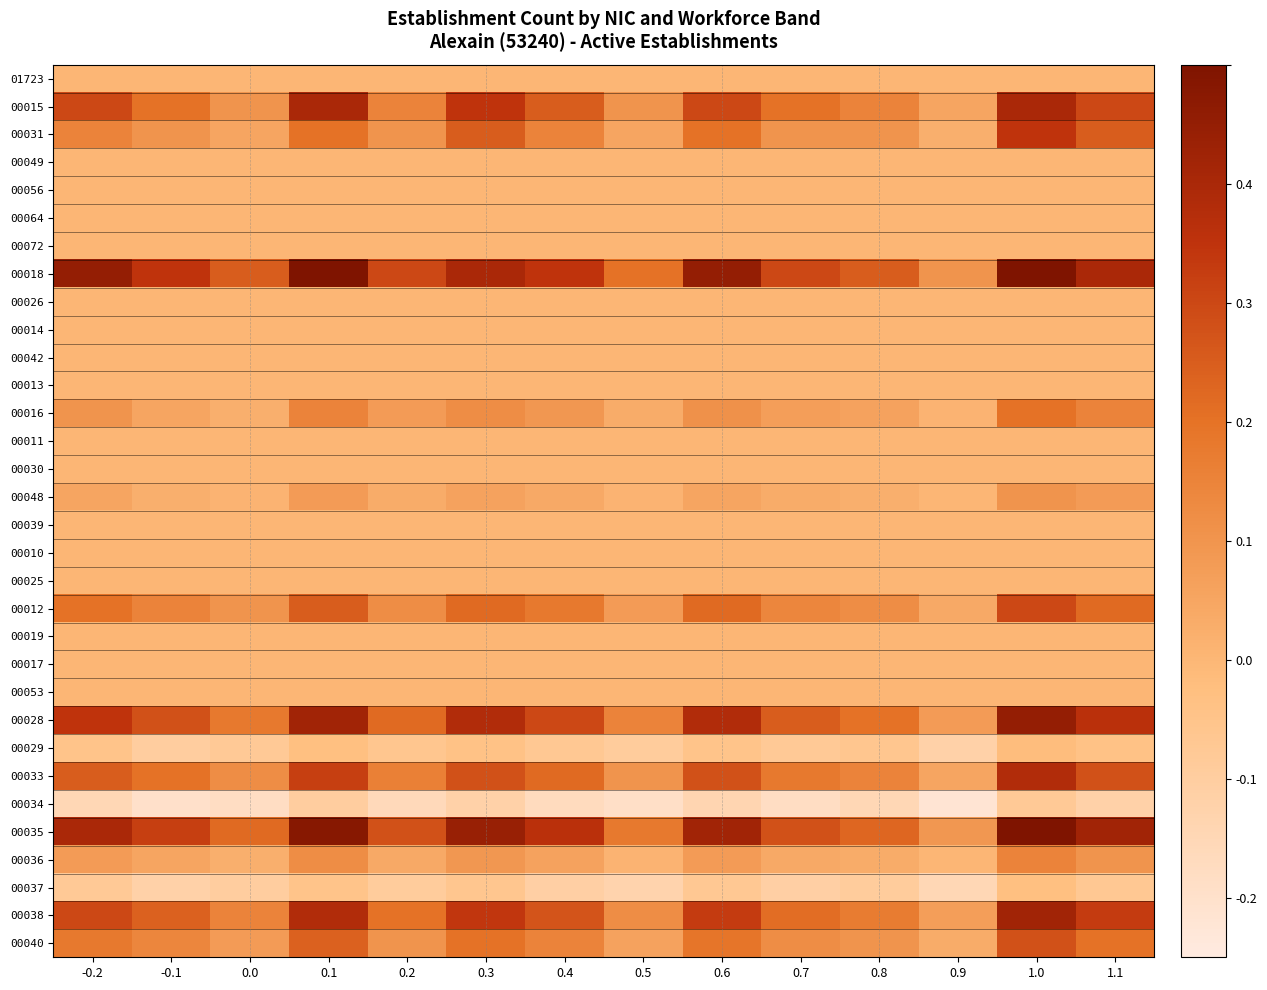

Reading left to right, list all the values displayed in this chart.

01723: -0.2=0.0	-0.1=0.0	0.0=0.0	0.1=0.0	0.2=0.0	0.3=0.0	0.4=0.0	0.5=0.0	0.6=0.0	0.7=0.0	0.8=0.0	0.9=0.0	1.0=0.0	1.1=0.0
00015: -0.2=0.3	-0.1=0.2	0.0=0.1	0.1=0.4	0.2=0.1	0.3=0.3	0.4=0.2	0.5=0.1	0.6=0.3	0.7=0.2	0.8=0.1	0.9=0.1	1.0=0.4	1.1=0.3
00031: -0.2=0.1	-0.1=0.1	0.0=0.1	0.1=0.2	0.2=0.1	0.3=0.2	0.4=0.1	0.5=0.1	0.6=0.2	0.7=0.1	0.8=0.1	0.9=0.0	1.0=0.3	1.1=0.2
00049: -0.2=0.0	-0.1=0.0	0.0=0.0	0.1=0.0	0.2=0.0	0.3=0.0	0.4=0.0	0.5=0.0	0.6=0.0	0.7=0.0	0.8=0.0	0.9=0.0	1.0=0.0	1.1=0.0
00056: -0.2=0.0	-0.1=0.0	0.0=0.0	0.1=0.0	0.2=0.0	0.3=0.0	0.4=0.0	0.5=0.0	0.6=0.0	0.7=0.0	0.8=0.0	0.9=0.0	1.0=0.0	1.1=0.0
00064: -0.2=0.0	-0.1=0.0	0.0=0.0	0.1=0.0	0.2=0.0	0.3=0.0	0.4=0.0	0.5=0.0	0.6=0.0	0.7=0.0	0.8=0.0	0.9=0.0	1.0=0.0	1.1=0.0
00072: -0.2=0.0	-0.1=0.0	0.0=0.0	0.1=0.0	0.2=0.0	0.3=0.0	0.4=0.0	0.5=0.0	0.6=0.0	0.7=0.0	0.8=0.0	0.9=0.0	1.0=0.0	1.1=0.0
00018: -0.2=0.5	-0.1=0.3	0.0=0.2	0.1=0.5	0.2=0.3	0.3=0.4	0.4=0.3	0.5=0.2	0.6=0.5	0.7=0.3	0.8=0.2	0.9=0.1	1.0=0.5	1.1=0.4
00026: -0.2=0.0	-0.1=0.0	0.0=0.0	0.1=0.0	0.2=0.0	0.3=0.0	0.4=0.0	0.5=0.0	0.6=0.0	0.7=0.0	0.8=0.0	0.9=0.0	1.0=0.0	1.1=0.0
00014: -0.2=0.0	-0.1=0.0	0.0=0.0	0.1=0.0	0.2=0.0	0.3=0.0	0.4=0.0	0.5=0.0	0.6=0.0	0.7=0.0	0.8=0.0	0.9=0.0	1.0=0.0	1.1=0.0
00042: -0.2=0.0	-0.1=0.0	0.0=0.0	0.1=0.0	0.2=0.0	0.3=0.0	0.4=0.0	0.5=0.0	0.6=0.0	0.7=0.0	0.8=0.0	0.9=0.0	1.0=0.0	1.1=0.0
00013: -0.2=0.0	-0.1=0.0	0.0=0.0	0.1=0.0	0.2=0.0	0.3=0.0	0.4=0.0	0.5=0.0	0.6=0.0	0.7=0.0	0.8=0.0	0.9=0.0	1.0=0.0	1.1=0.0
00016: -0.2=0.1	-0.1=0.1	0.0=0.0	0.1=0.1	0.2=0.1	0.3=0.1	0.4=0.1	0.5=0.0	0.6=0.1	0.7=0.1	0.8=0.1	0.9=0.0	1.0=0.2	1.1=0.1
00011: -0.2=0.0	-0.1=0.0	0.0=0.0	0.1=0.0	0.2=0.0	0.3=0.0	0.4=0.0	0.5=0.0	0.6=0.0	0.7=0.0	0.8=0.0	0.9=0.0	1.0=0.0	1.1=0.0
00030: -0.2=0.0	-0.1=0.0	0.0=0.0	0.1=0.0	0.2=0.0	0.3=0.0	0.4=0.0	0.5=0.0	0.6=0.0	0.7=0.0	0.8=0.0	0.9=0.0	1.0=0.0	1.1=0.0
00048: -0.2=0.1	-0.1=0.0	0.0=0.0	0.1=0.1	0.2=0.0	0.3=0.1	0.4=0.0	0.5=0.0	0.6=0.1	0.7=0.0	0.8=0.0	0.9=0.0	1.0=0.1	1.1=0.1
00039: -0.2=0.0	-0.1=0.0	0.0=0.0	0.1=0.0	0.2=0.0	0.3=0.0	0.4=0.0	0.5=0.0	0.6=0.0	0.7=0.0	0.8=0.0	0.9=0.0	1.0=0.0	1.1=0.0
00010: -0.2=0.0	-0.1=0.0	0.0=0.0	0.1=0.0	0.2=0.0	0.3=0.0	0.4=0.0	0.5=0.0	0.6=0.0	0.7=0.0	0.8=0.0	0.9=0.0	1.0=0.0	1.1=0.0
00025: -0.2=0.0	-0.1=0.0	0.0=0.0	0.1=0.0	0.2=0.0	0.3=0.0	0.4=0.0	0.5=0.0	0.6=0.0	0.7=0.0	0.8=0.0	0.9=0.0	1.0=0.0	1.1=0.0
00012: -0.2=0.2	-0.1=0.1	0.0=0.1	0.1=0.2	0.2=0.1	0.3=0.2	0.4=0.2	0.5=0.1	0.6=0.2	0.7=0.1	0.8=0.1	0.9=0.0	1.0=0.3	1.1=0.2
00019: -0.2=0.0	-0.1=0.0	0.0=0.0	0.1=0.0	0.2=0.0	0.3=0.0	0.4=0.0	0.5=0.0	0.6=0.0	0.7=0.0	0.8=0.0	0.9=0.0	1.0=0.0	1.1=0.0
00017: -0.2=0.0	-0.1=0.0	0.0=0.0	0.1=0.0	0.2=0.0	0.3=0.0	0.4=0.0	0.5=0.0	0.6=0.0	0.7=0.0	0.8=0.0	0.9=0.0	1.0=0.0	1.1=0.0
00053: -0.2=0.0	-0.1=0.0	0.0=0.0	0.1=0.0	0.2=0.0	0.3=0.0	0.4=0.0	0.5=0.0	0.6=0.0	0.7=0.0	0.8=0.0	0.9=0.0	1.0=0.0	1.1=0.0
00028: -0.2=0.3	-0.1=0.3	0.0=0.2	0.1=0.4	0.2=0.2	0.3=0.4	0.4=0.3	0.5=0.1	0.6=0.4	0.7=0.2	0.8=0.2	0.9=0.1	1.0=0.5	1.1=0.4
00029: -0.2=-0.1	-0.1=-0.1	0.0=-0.1	0.1=-0.0	0.2=-0.1	0.3=-0.0	0.4=-0.1	0.5=-0.1	0.6=-0.1	0.7=-0.1	0.8=-0.1	0.9=-0.1	1.0=-0.0	1.1=-0.0
00033: -0.2=0.2	-0.1=0.2	0.0=0.1	0.1=0.3	0.2=0.2	0.3=0.3	0.4=0.2	0.5=0.1	0.6=0.3	0.7=0.2	0.8=0.1	0.9=0.1	1.0=0.4	1.1=0.3
00034: -0.2=-0.1	-0.1=-0.2	0.0=-0.2	0.1=-0.1	0.2=-0.2	0.3=-0.1	0.4=-0.2	0.5=-0.2	0.6=-0.1	0.7=-0.2	0.8=-0.1	0.9=-0.2	1.0=-0.1	1.1=-0.1
00035: -0.2=0.4	-0.1=0.3	0.0=0.2	0.1=0.5	0.2=0.3	0.3=0.4	0.4=0.4	0.5=0.2	0.6=0.4	0.7=0.3	0.8=0.2	0.9=0.1	1.0=0.5	1.1=0.4
00036: -0.2=0.1	-0.1=0.1	0.0=0.0	0.1=0.1	0.2=0.0	0.3=0.1	0.4=0.1	0.5=0.0	0.6=0.1	0.7=0.0	0.8=0.0	0.9=0.0	1.0=0.1	1.1=0.1
00037: -0.2=-0.1	-0.1=-0.1	0.0=-0.1	0.1=-0.1	0.2=-0.1	0.3=-0.1	0.4=-0.1	0.5=-0.1	0.6=-0.1	0.7=-0.1	0.8=-0.1	0.9=-0.1	1.0=-0.0	1.1=-0.1
00038: -0.2=0.3	-0.1=0.2	0.0=0.1	0.1=0.4	0.2=0.2	0.3=0.3	0.4=0.3	0.5=0.1	0.6=0.3	0.7=0.2	0.8=0.2	0.9=0.1	1.0=0.4	1.1=0.3
00040: -0.2=0.2	-0.1=0.1	0.0=0.1	0.1=0.2	0.2=0.1	0.3=0.2	0.4=0.1	0.5=0.1	0.6=0.2	0.7=0.1	0.8=0.1	0.9=0.0	1.0=0.3	1.1=0.2